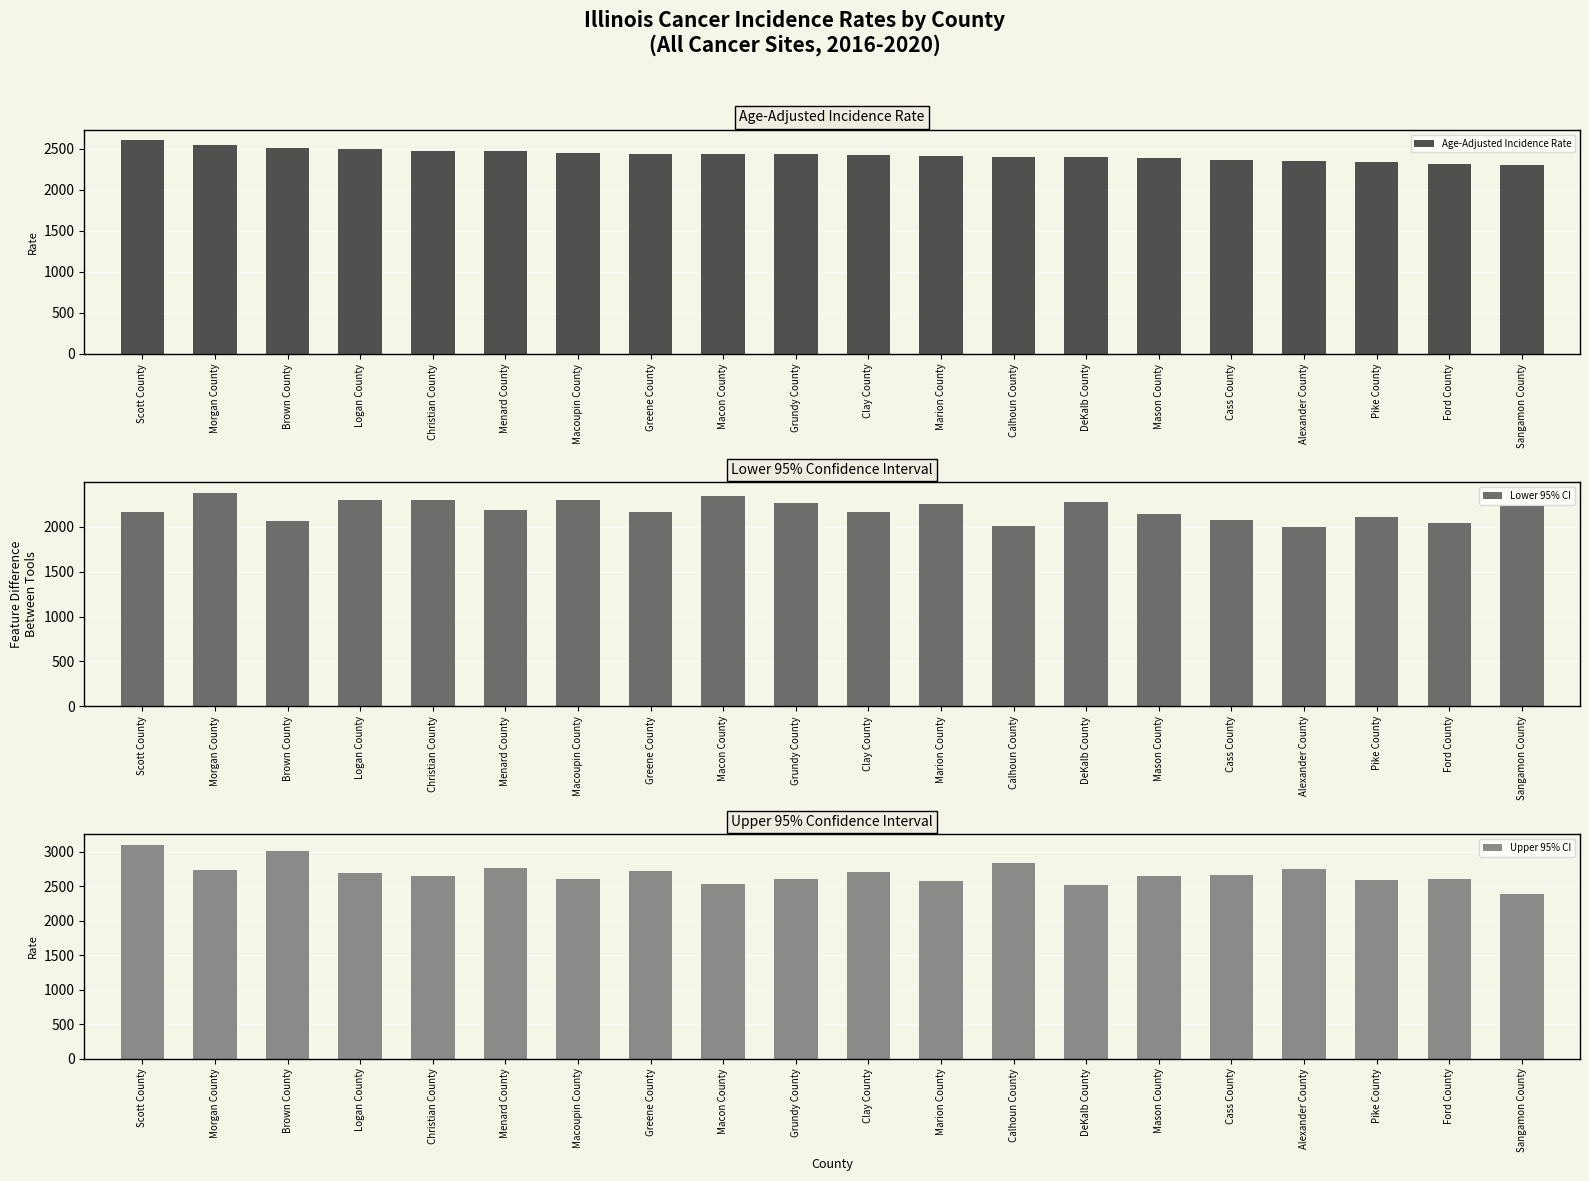

True or false: Age-Adjusted Incidence Rate has a value of 3865.2 at Clay County.

False